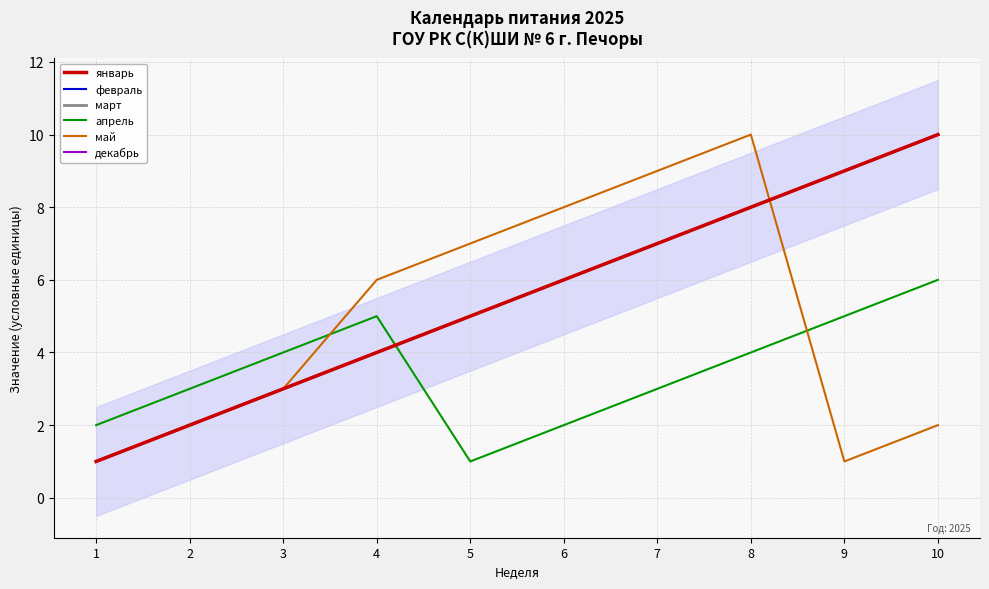

Which series ends up on top after the final intersection of май and апрель?

апрель